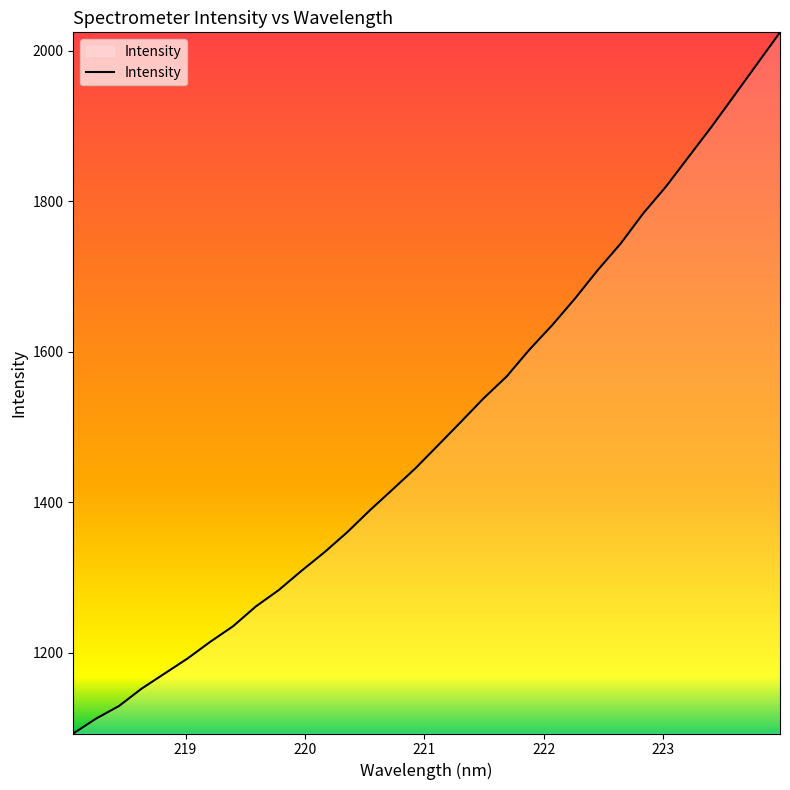

What is the difference between the maximum and minimum values?

931.5